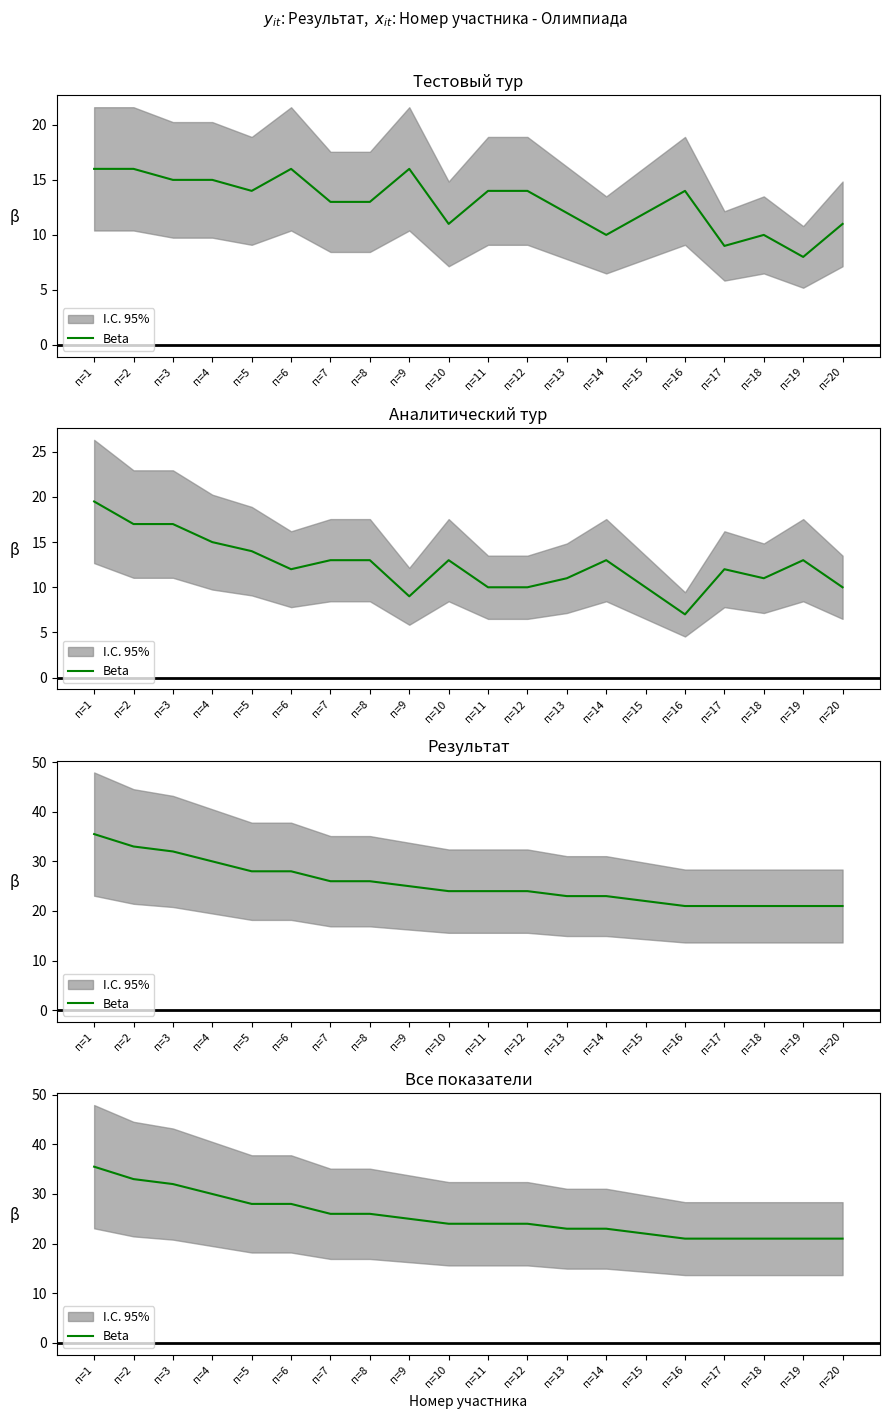

Is it true that the value at п=13 is 15.2?

False